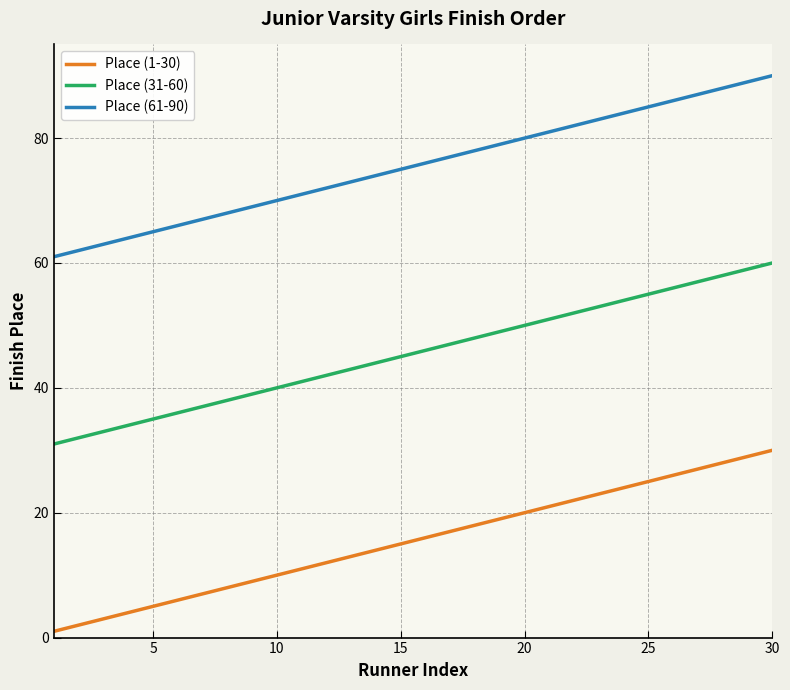

What is the maximum value shown in the chart?

90